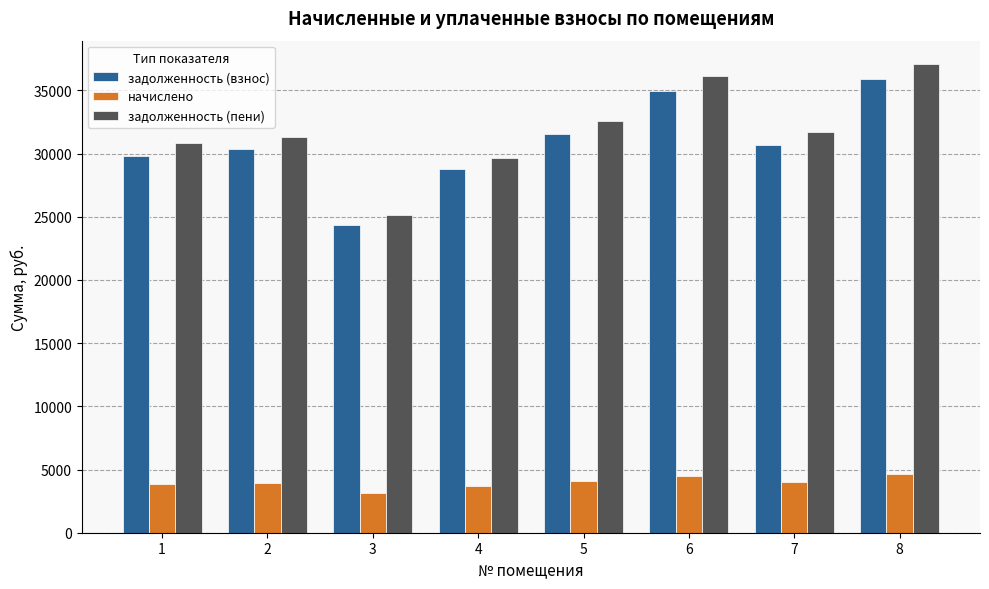

Count the number of data series in this chart.

3